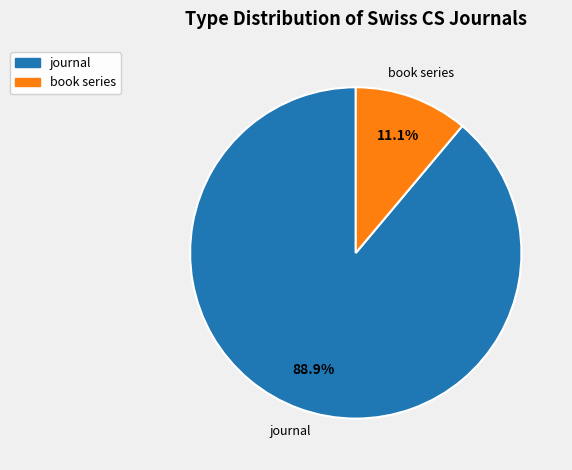

Between book series and journal, which is larger?

journal